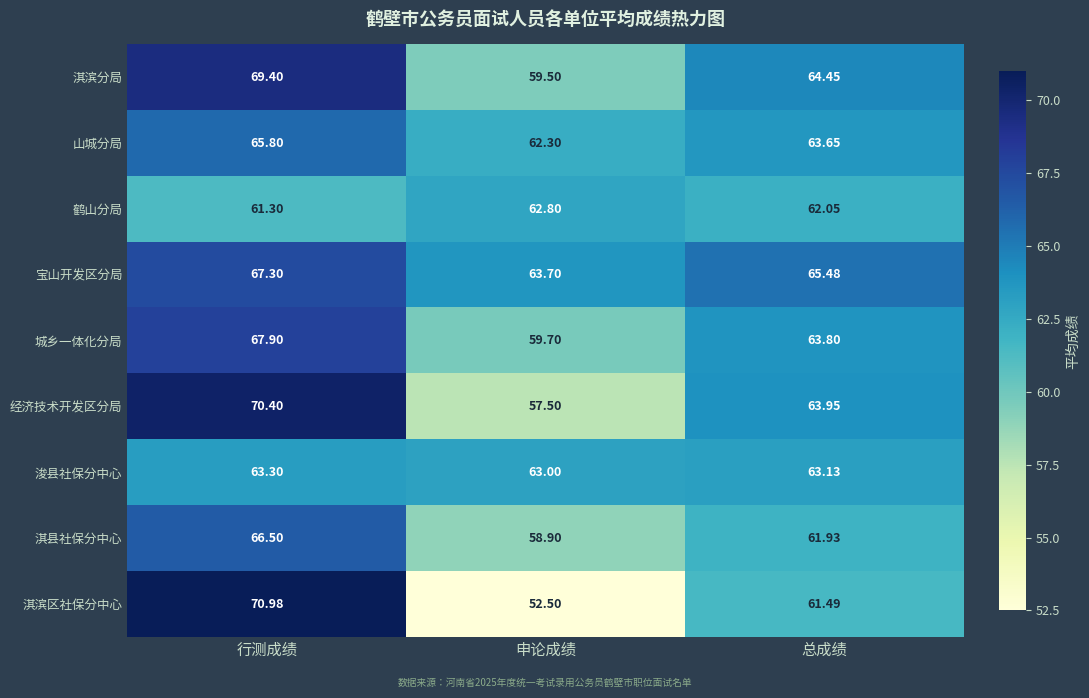

Where does the 淇滨分局 series first go above 64?

行测成绩